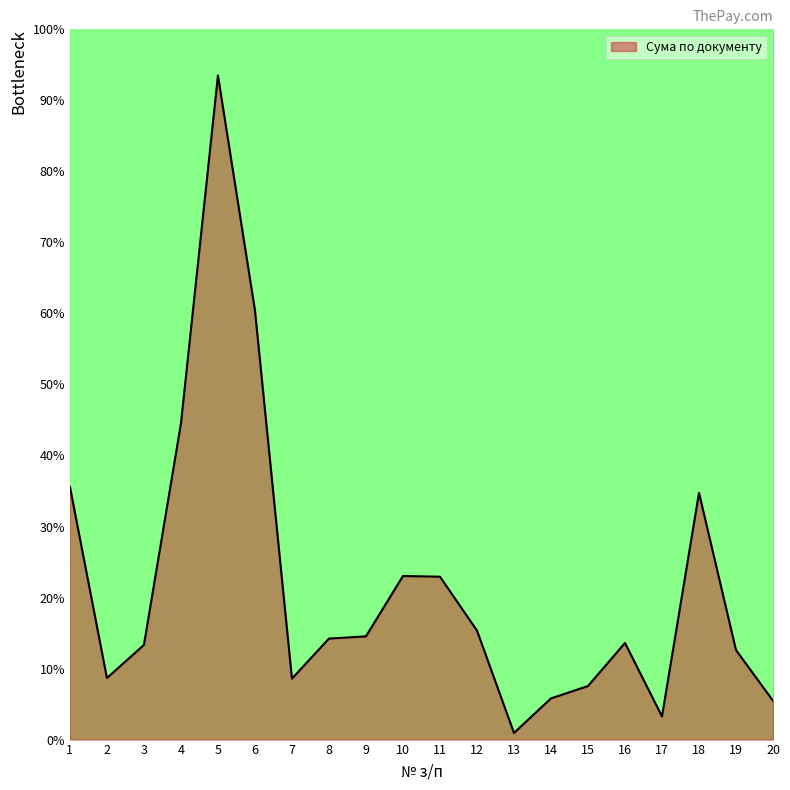

What is the difference between the maximum and minimum values?

92.6